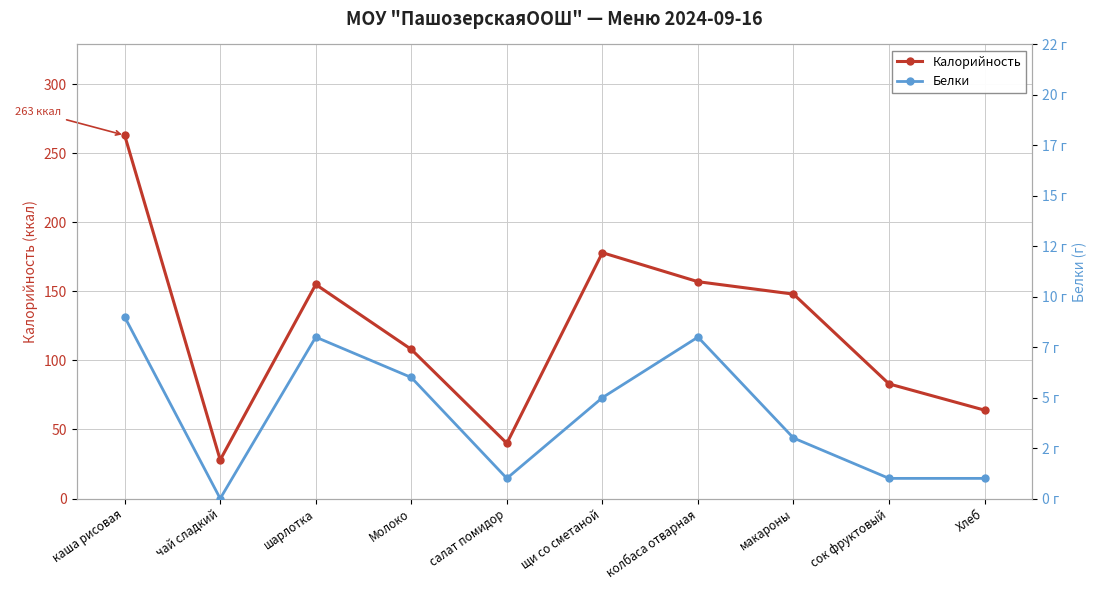

Which label corresponds to the largest value in the chart?

каша рисовая